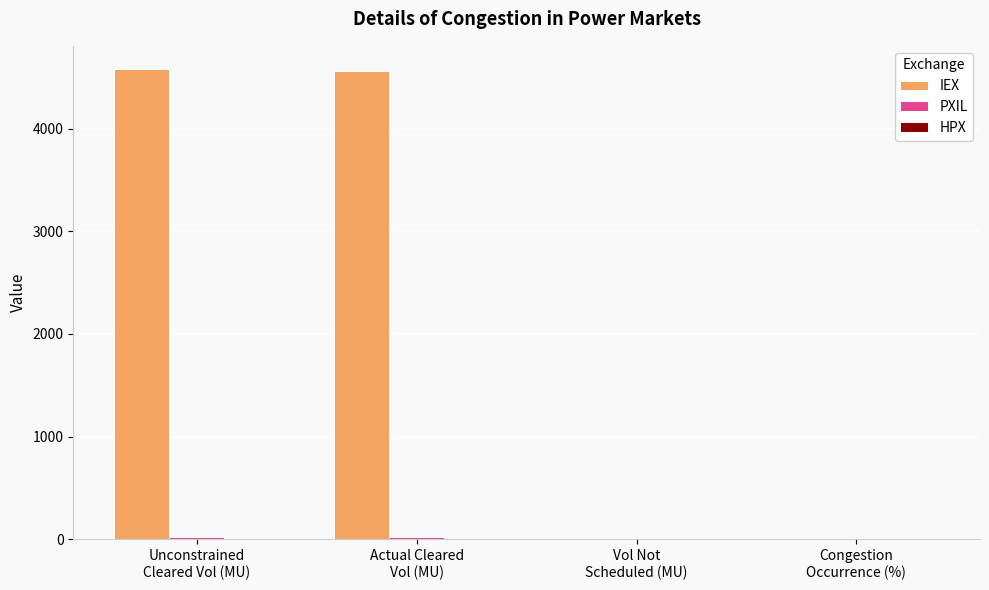

Which series has the largest total across all categories?

IEX